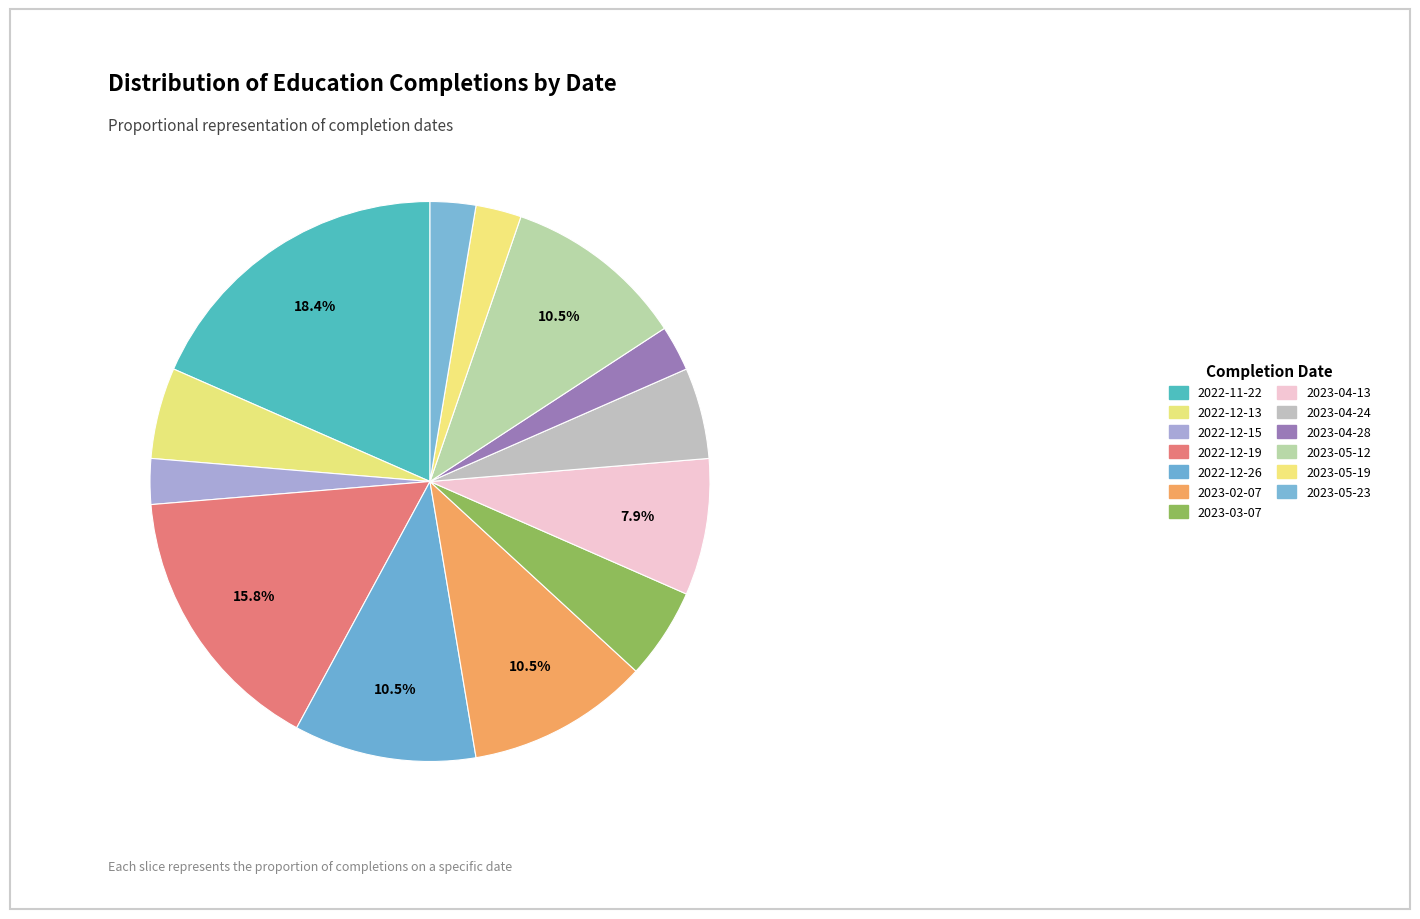

How many slices are in this pie chart?

13